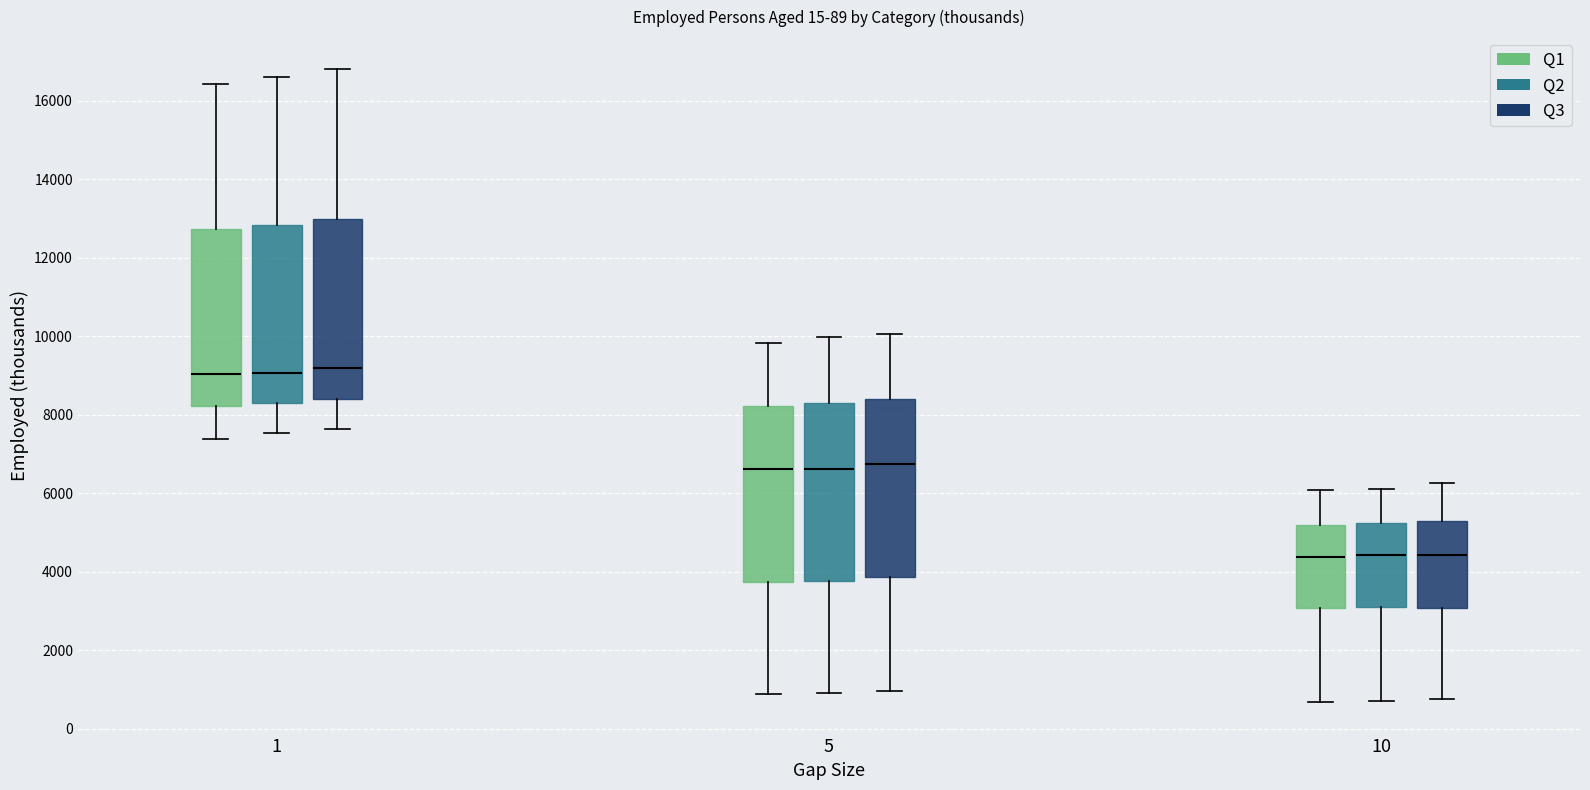

Where is the upper edge of the box for 1 (Q1) on the y-axis? The values are not printed on the chart, so give them approximately, as read against the axis.

12800